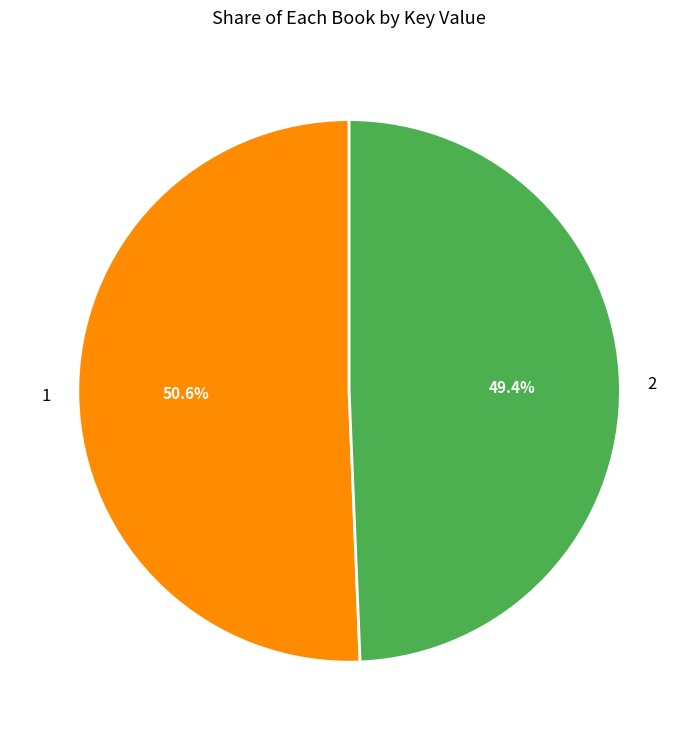

Rank the categories by value from lowest to highest.

2, 1